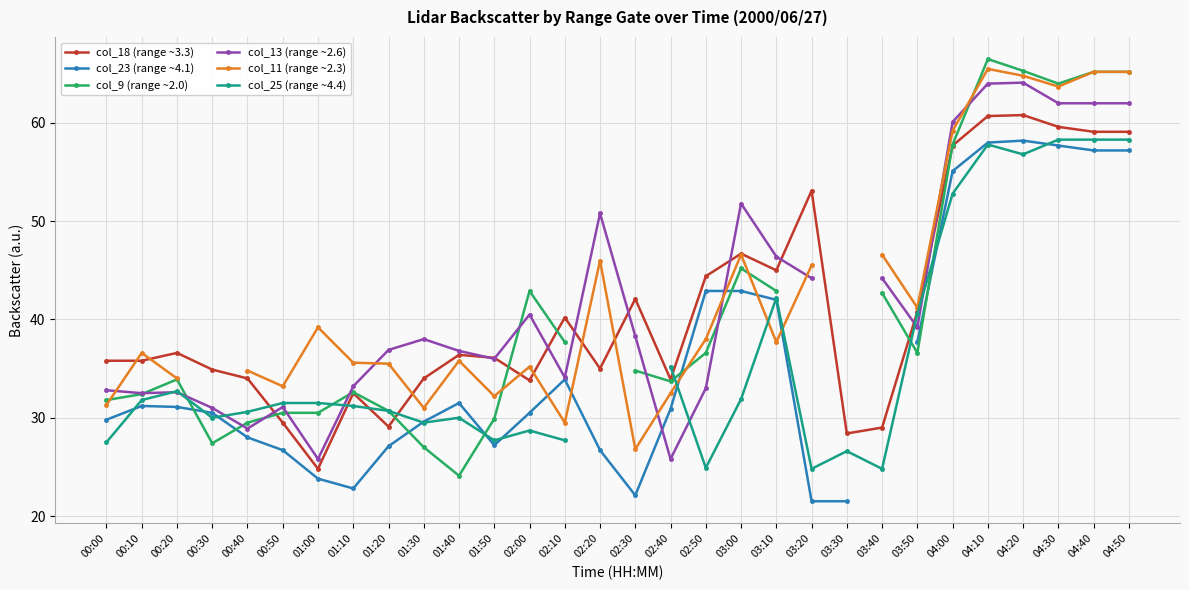

What is the difference between the maximum and minimum values in the col_9 (range ~2.0) series?

42.4